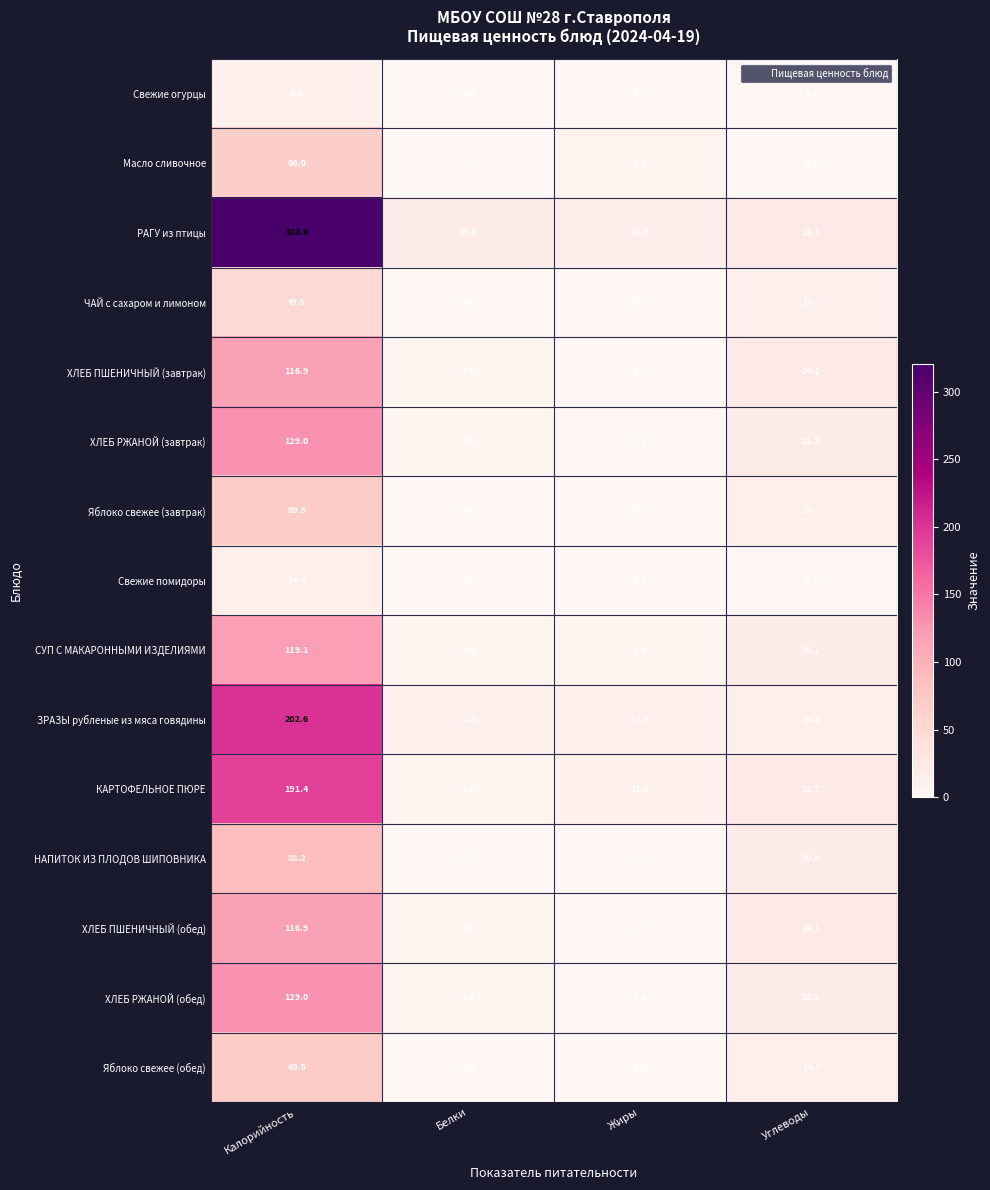

Which series has the widest spread of values?

РАГУ из птицы